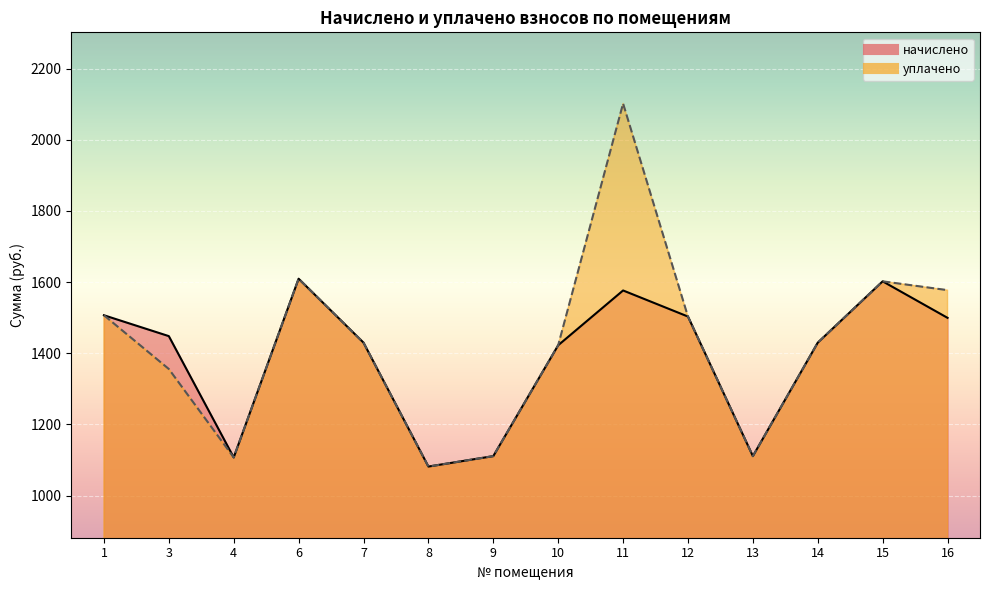

What is the sum of the уплачено values at 13 and 16?

2688.1